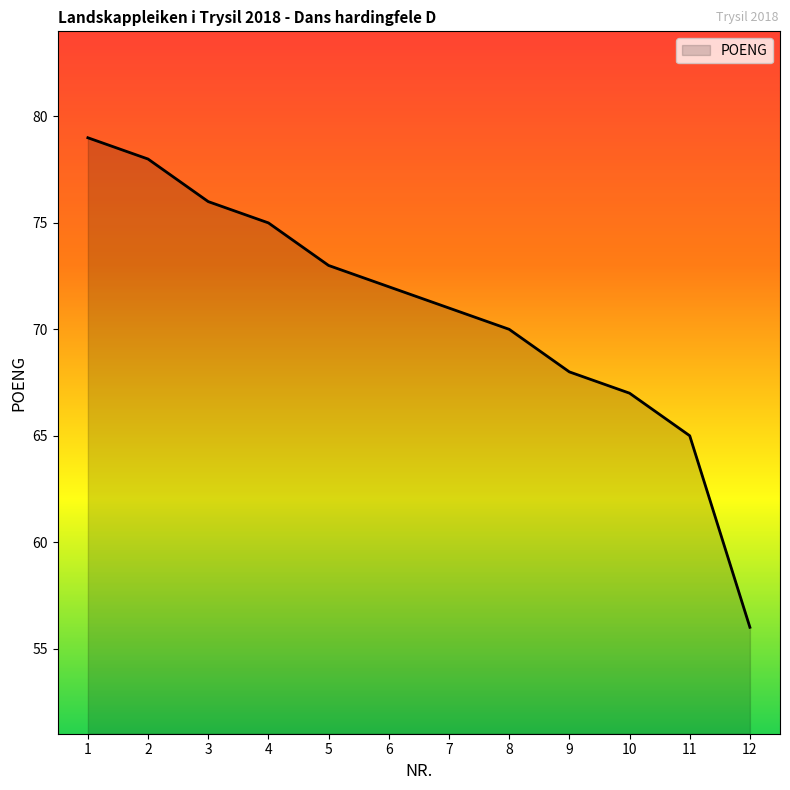

What is the ratio of the value at 10 to the value at 9?

1.0